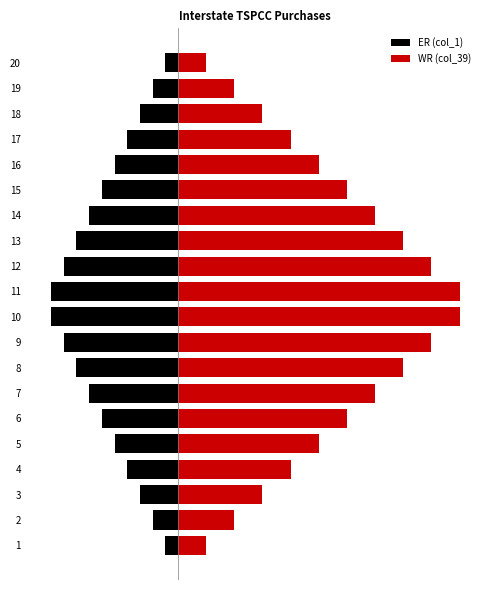

What is the sum of all WR (col_39) values?

110.0